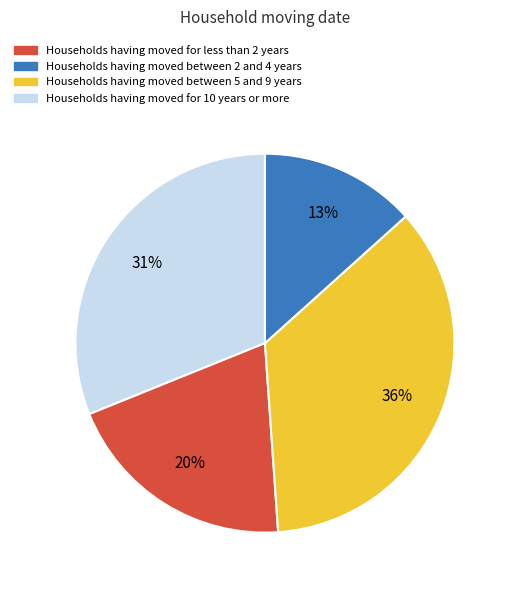

Does any single category account for the majority?

No